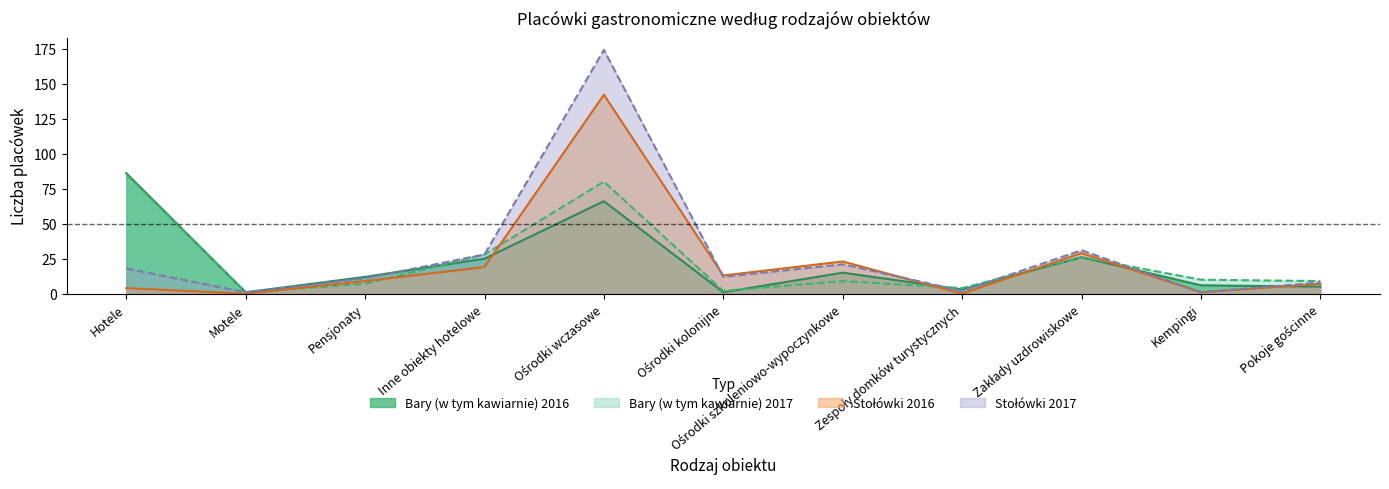

Does the chart have visible grid lines?

No